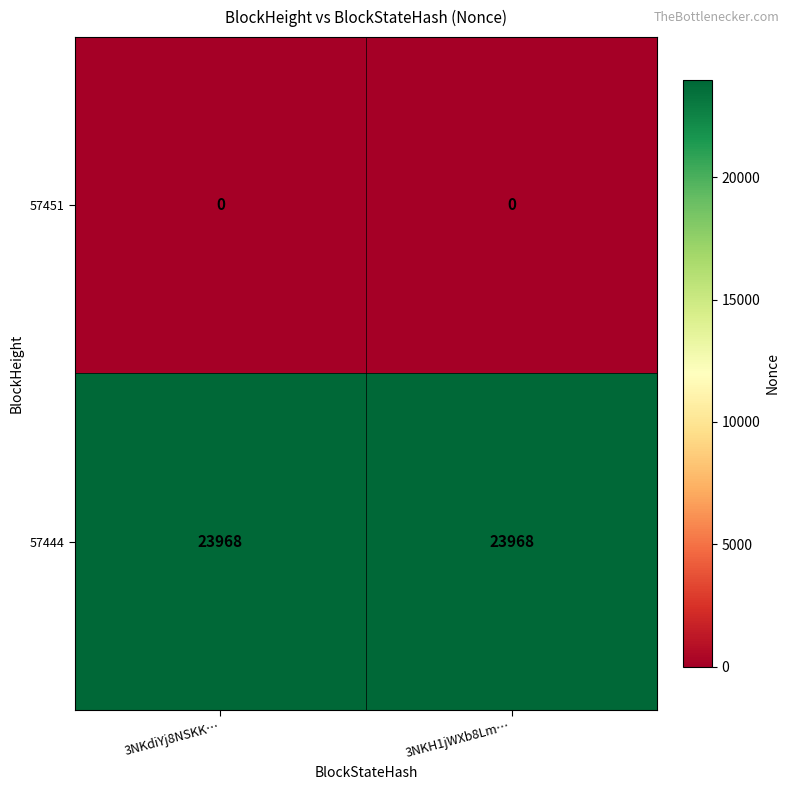

What is the total value across all series at 3NKH1jWXb8Lm…?

23968